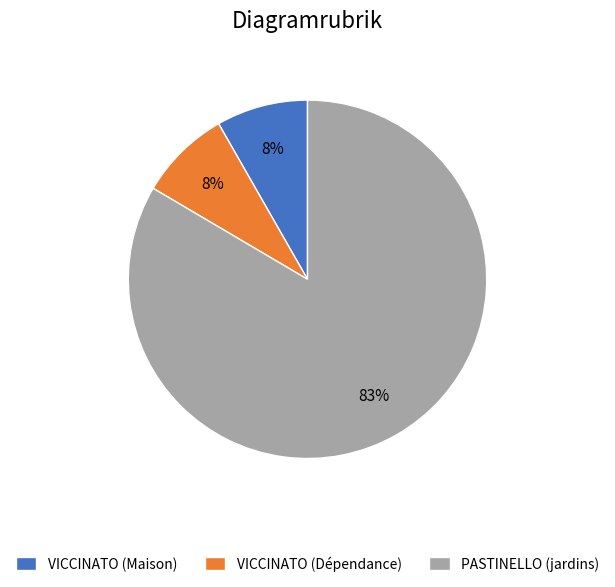

What percentage is the VICCINATO (Dépendance) slice, to the nearest percent?

8%